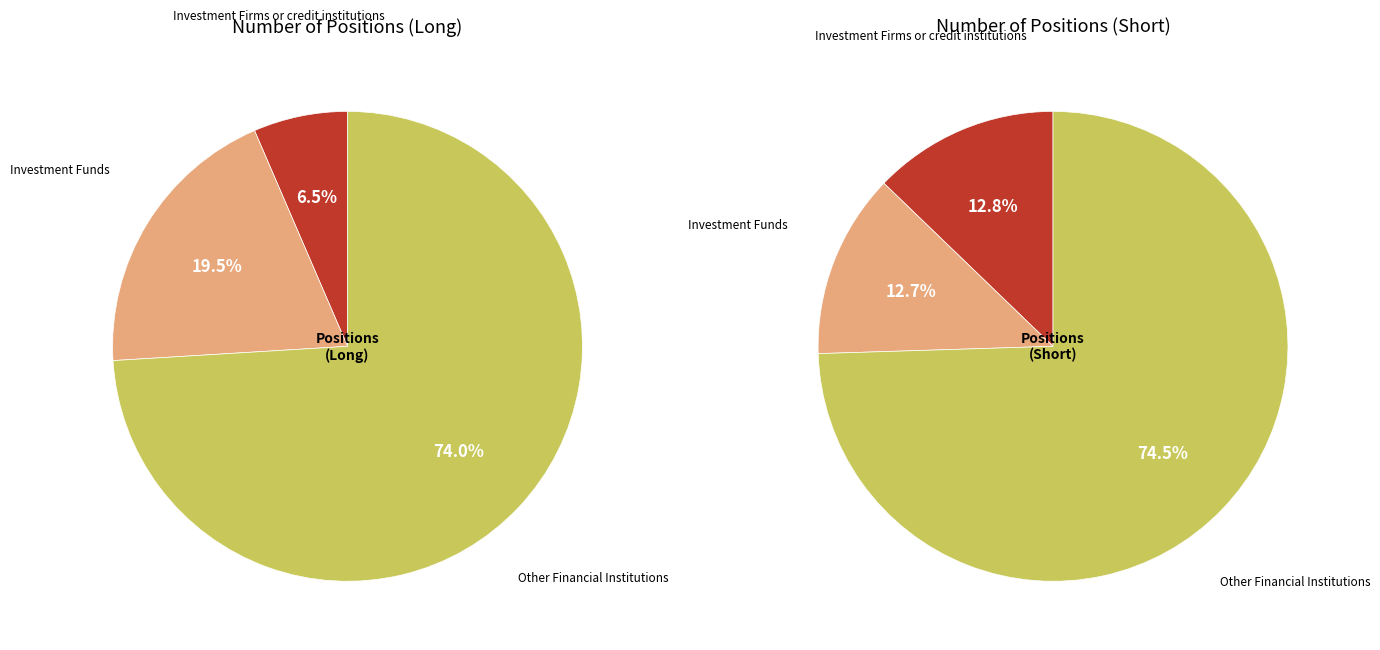

How many slices are in this pie chart?

3